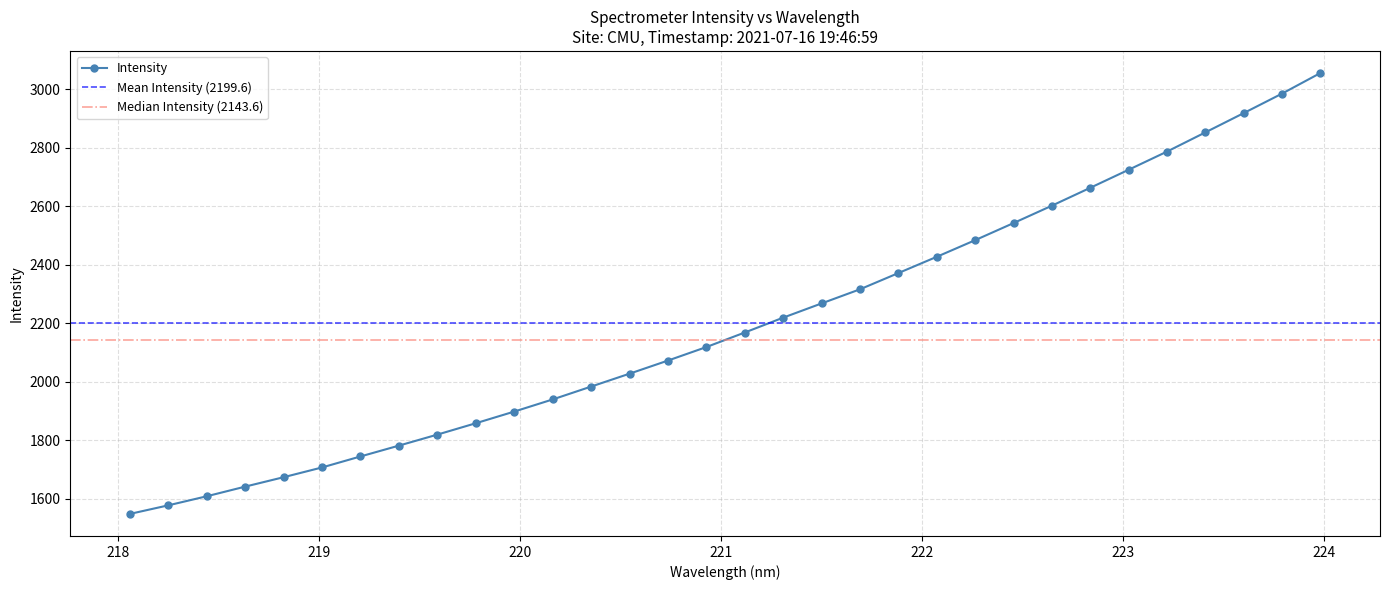

Is this an area chart (filled region under the line)?

No